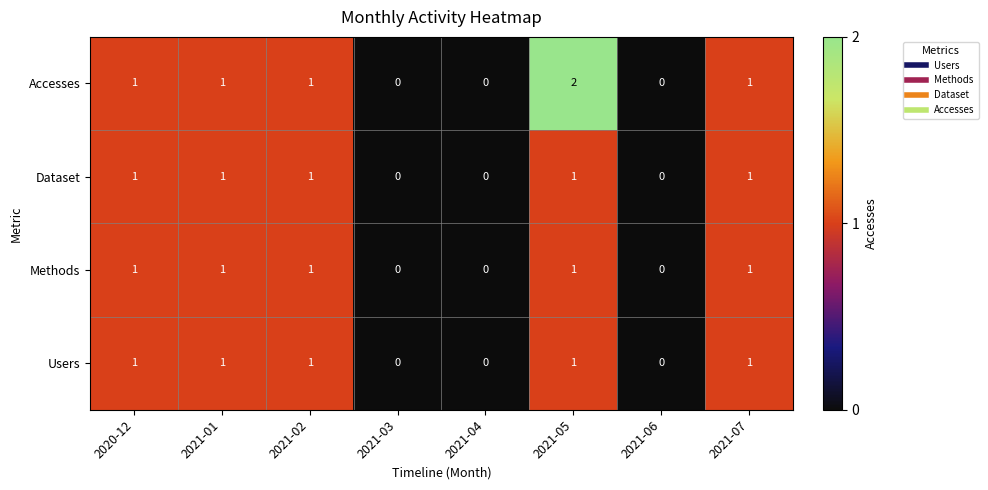

At which category does the chart reach its peak across all series?

2021-05